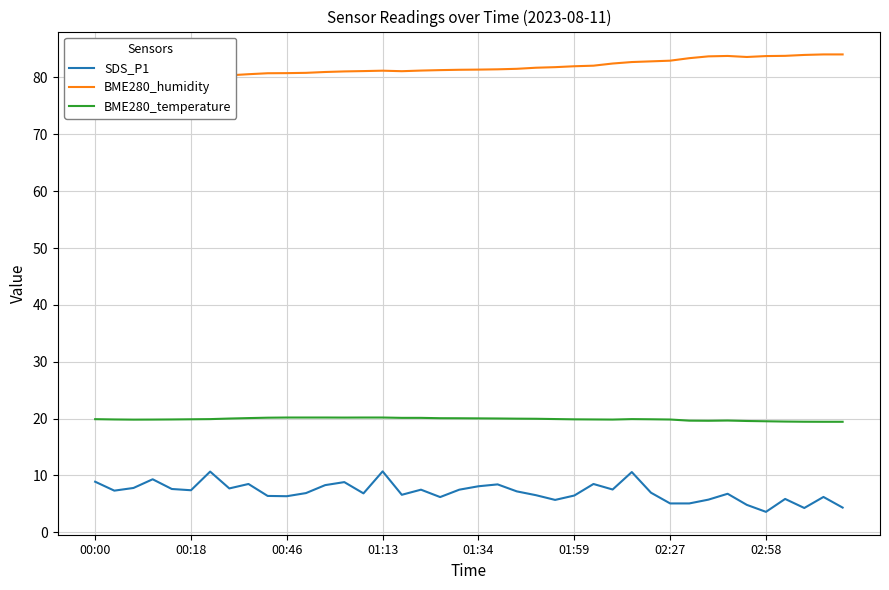

True or false: SDS_P1 and BME280_temperature intersect in this chart.

False